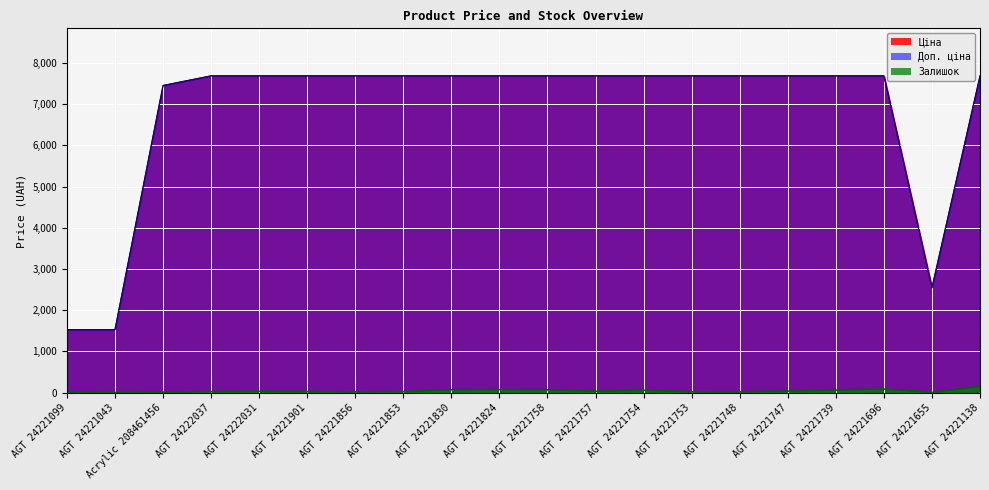

What position from the right is Acrylic 208461456?

18